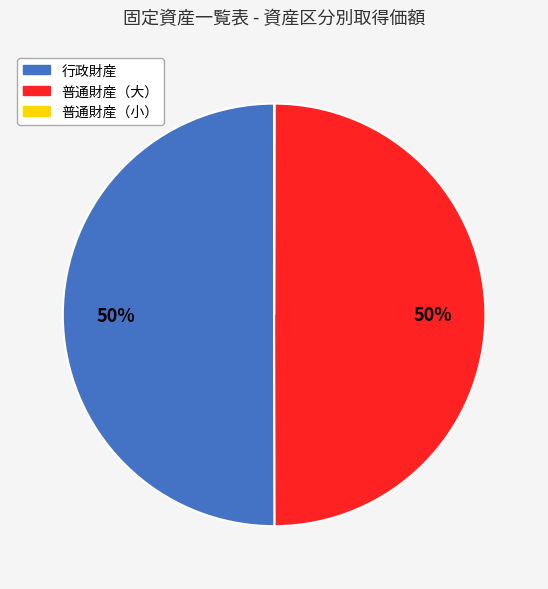

What percentage is the 普通財産（大） slice, to the nearest percent?

50%